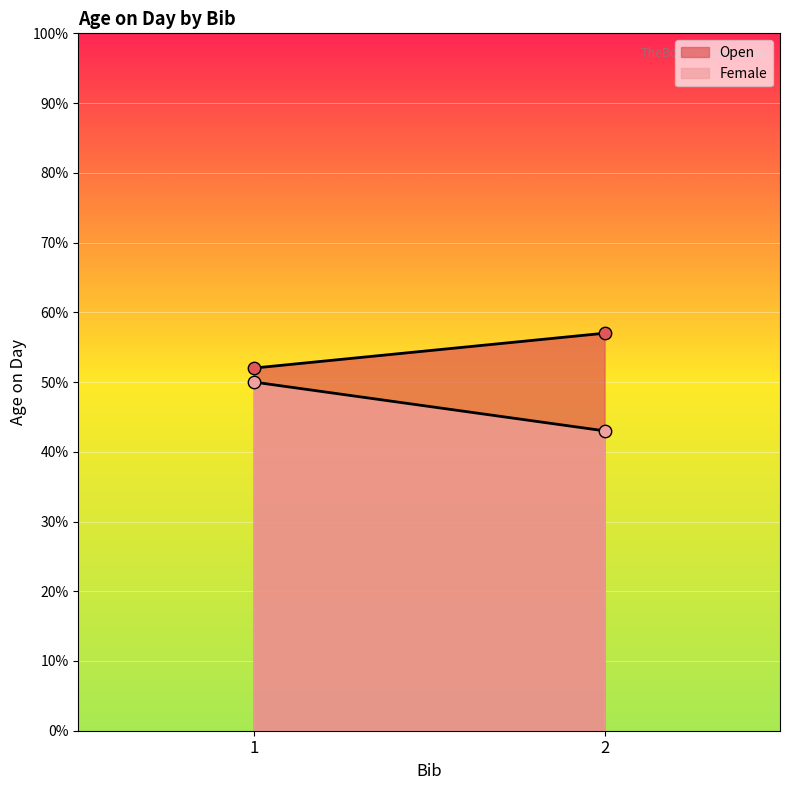

Is the value of Open at 2 greater than the value of Female at 1?

Yes